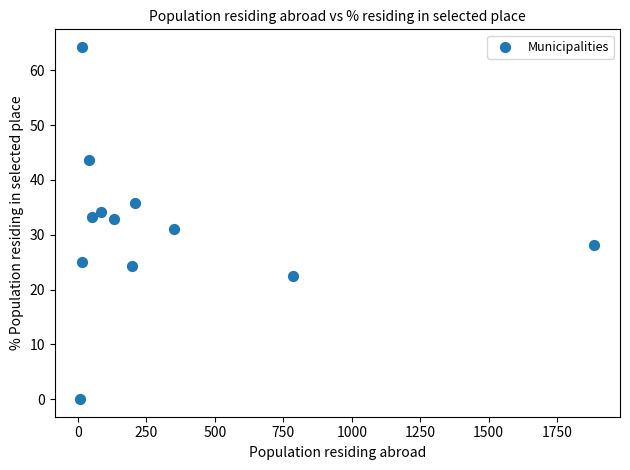

What is the average X value?

314.3